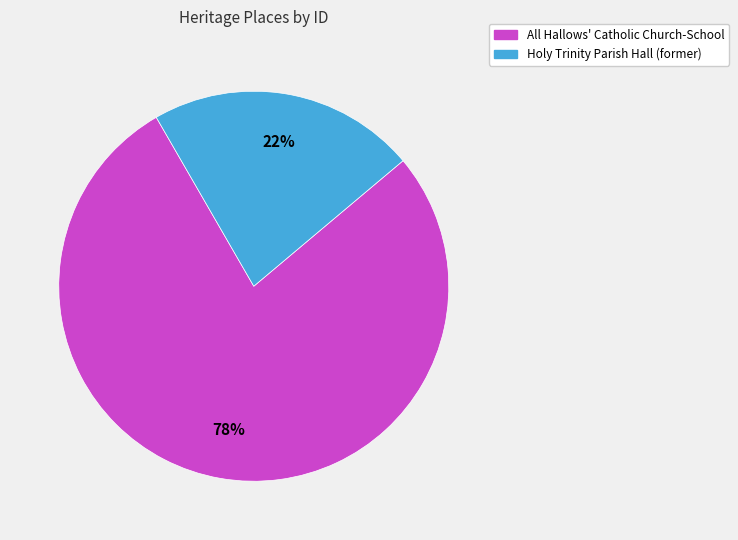

The Holy Trinity Parish Hall (former) slice represents 30% of the pie. True or false?

False